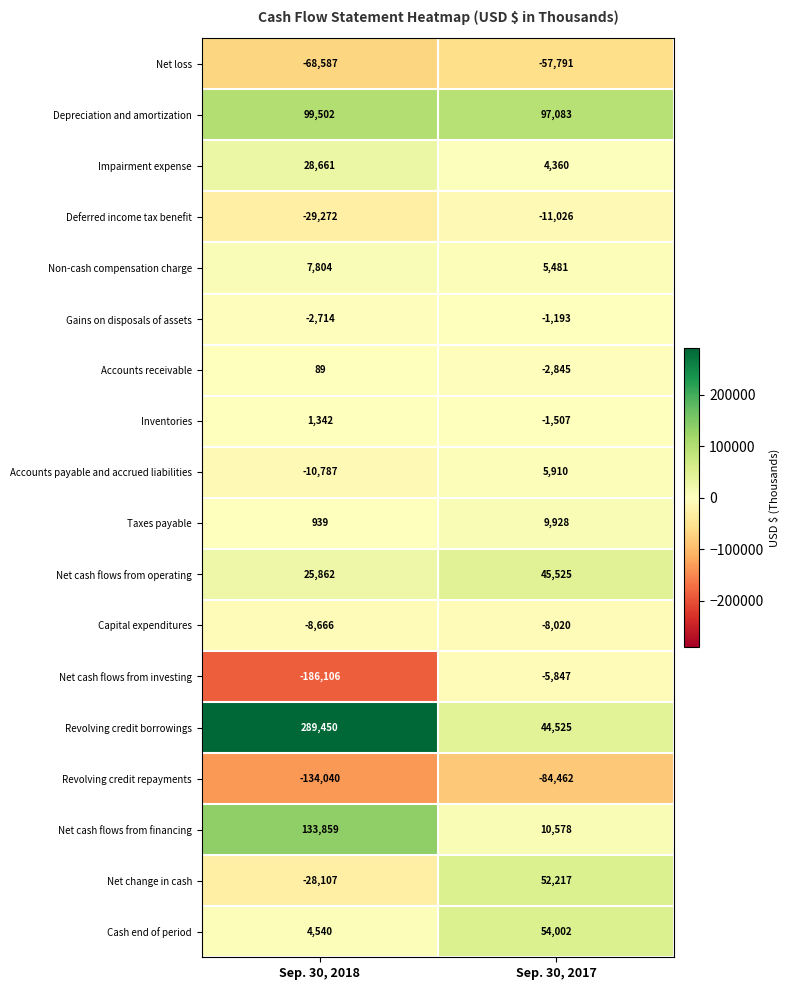

At how many categories does at least one series exceed 87069?

2